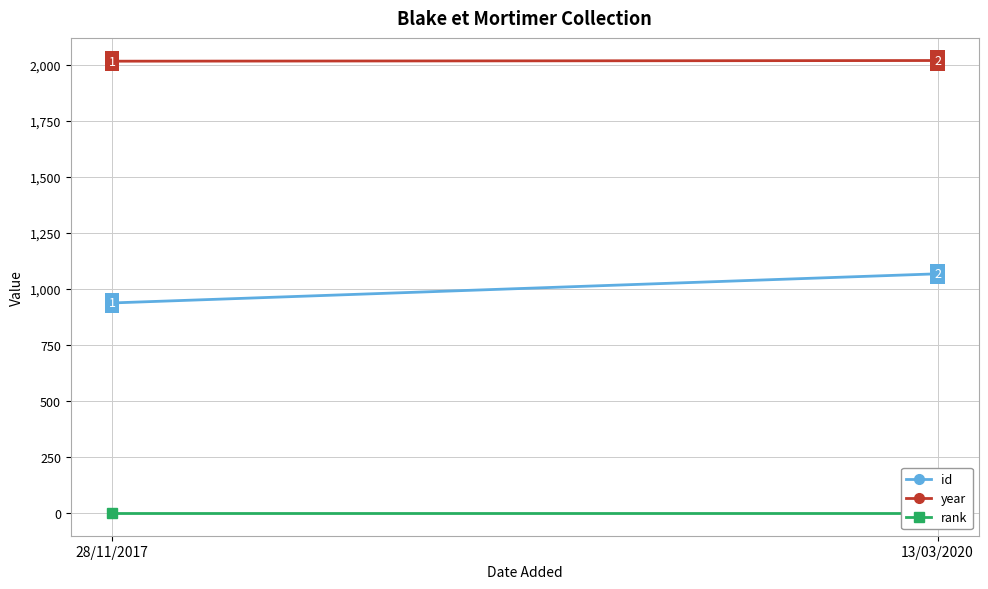

What is the average value of the rank series?

1